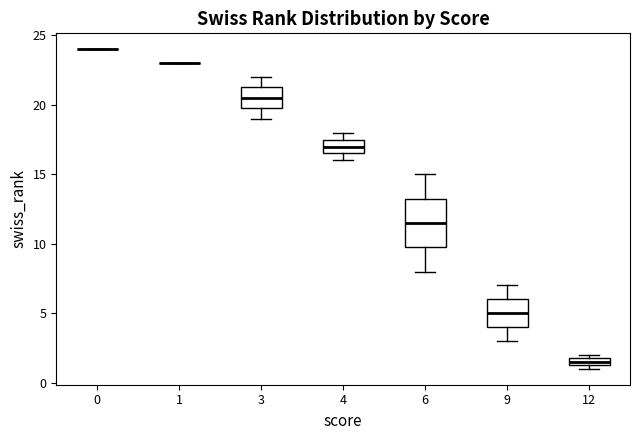

Which box is the tallest, from its lower edge to its upper edge?

6